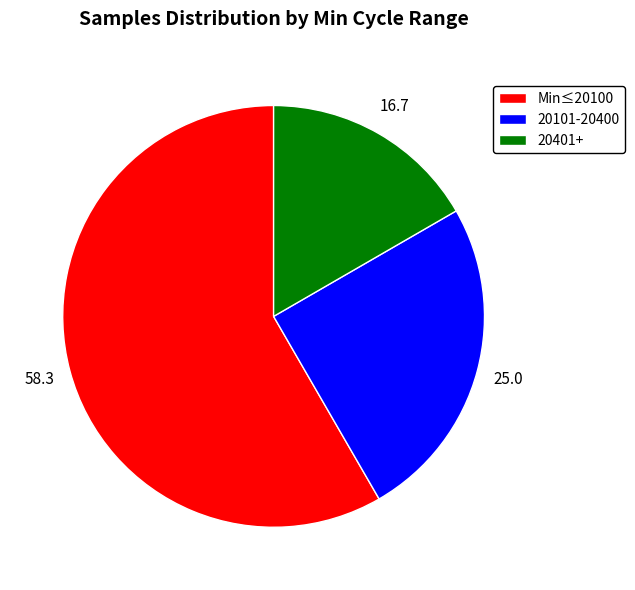

What is the ratio of the value at 20101-20400 to the value at Min≤20100?

0.4